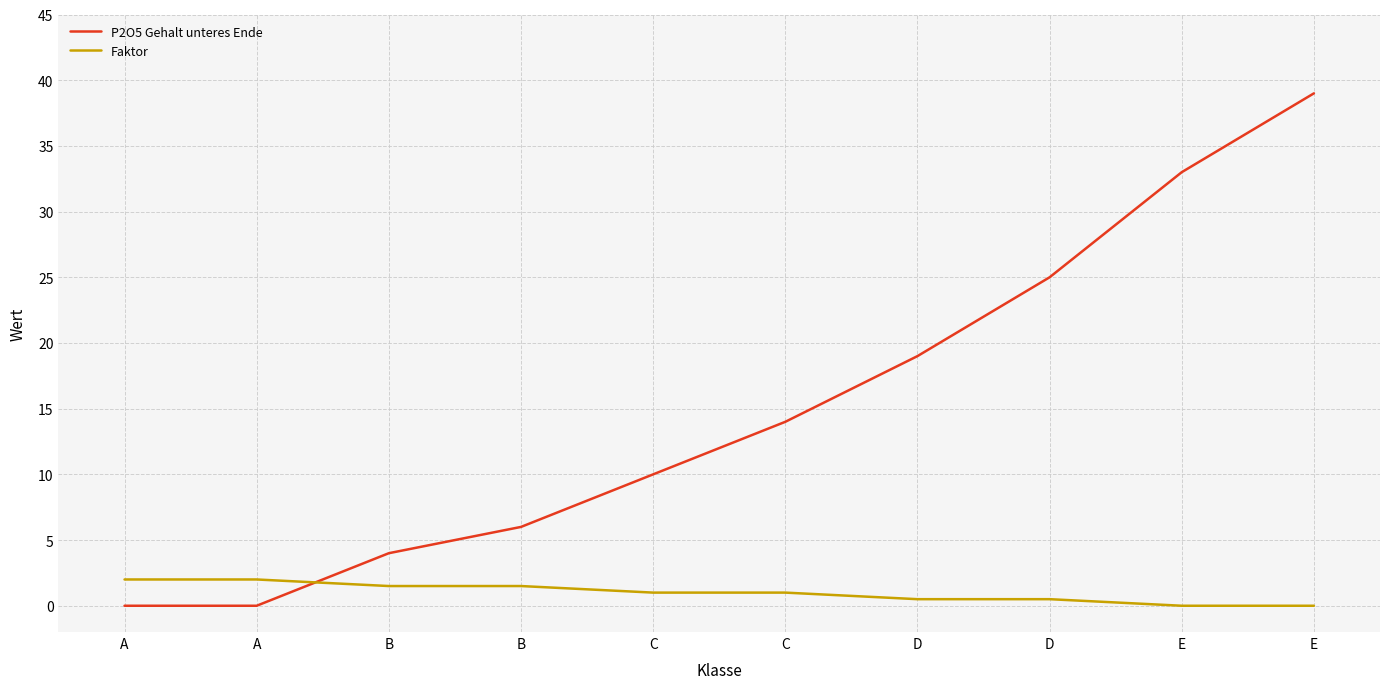

What are all the series names shown in the legend?

P2O5 Gehalt unteres Ende, Faktor